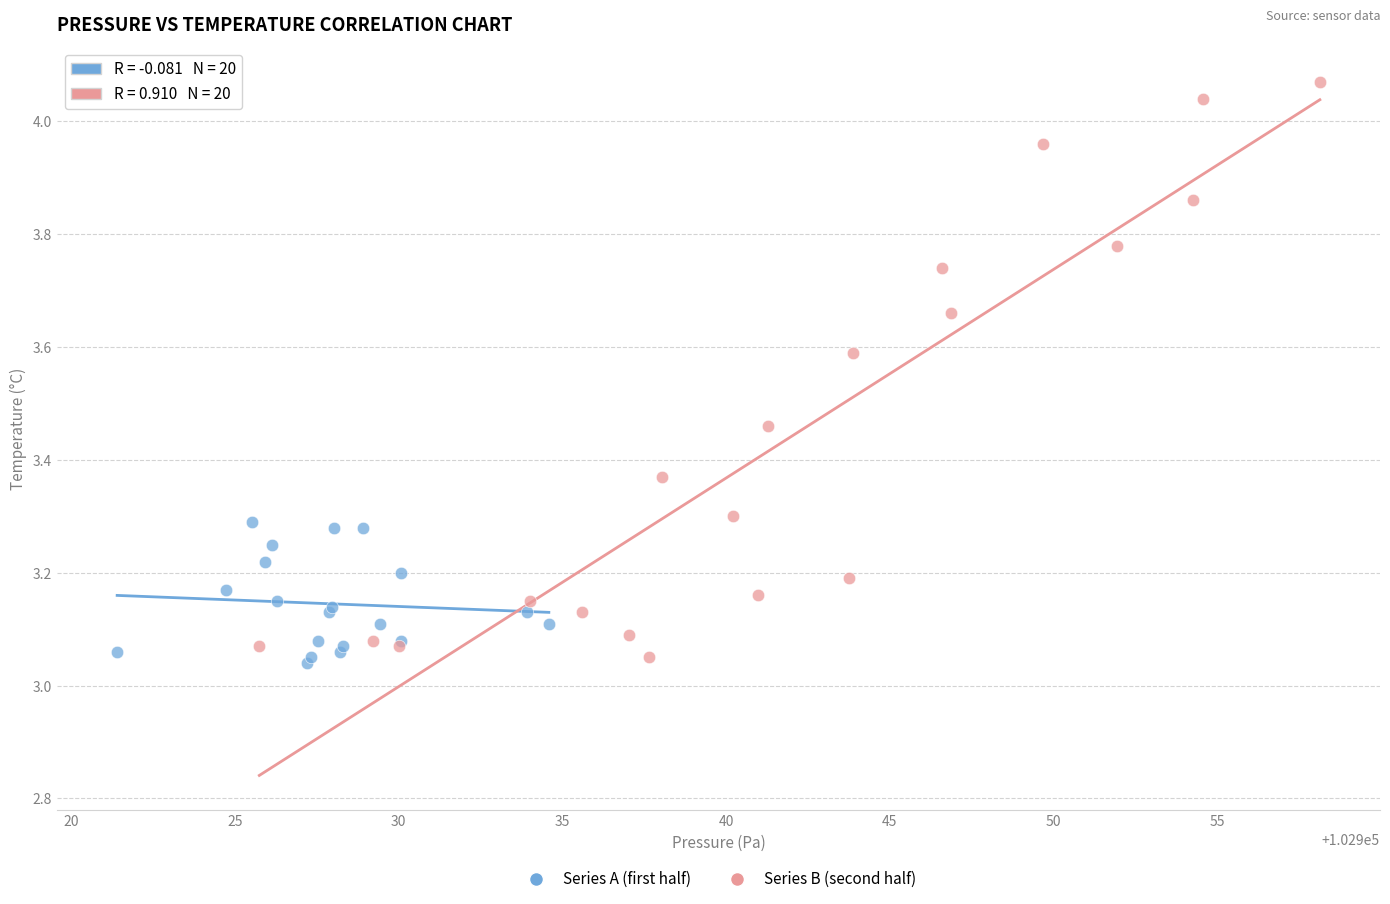

Which series has the largest Y range (max minus min)?

Series B (second half)